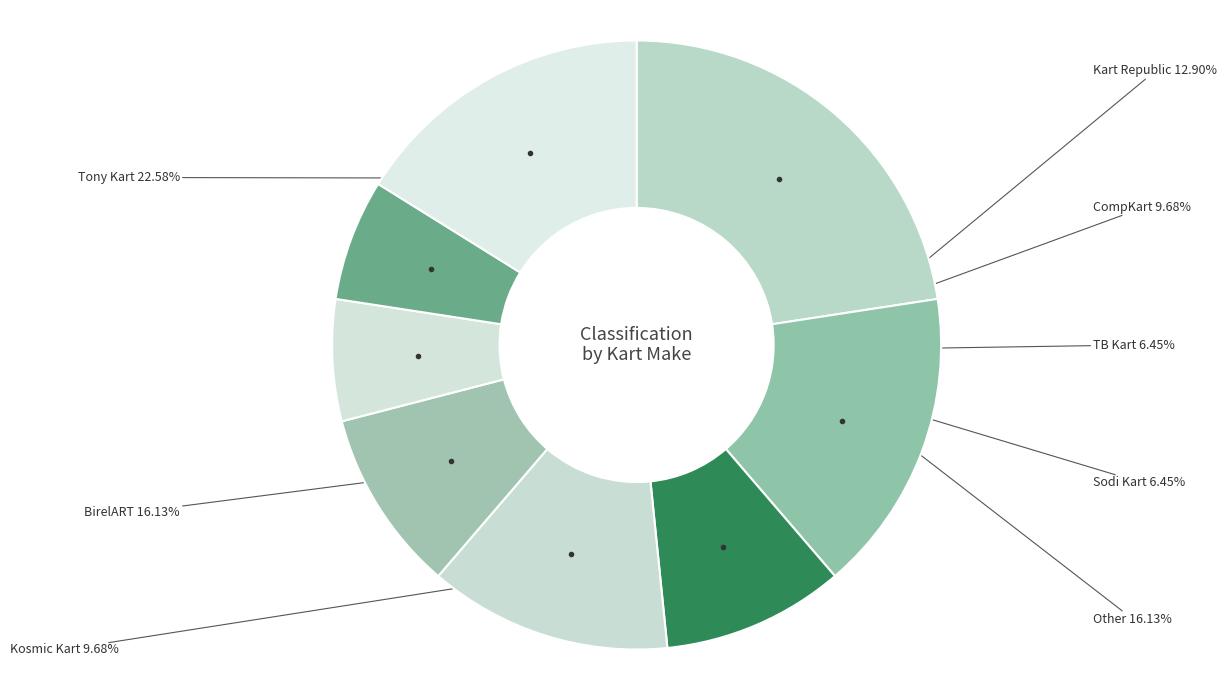

To the nearest percent, what is the difference between the largest and smallest slice percentages?

16%